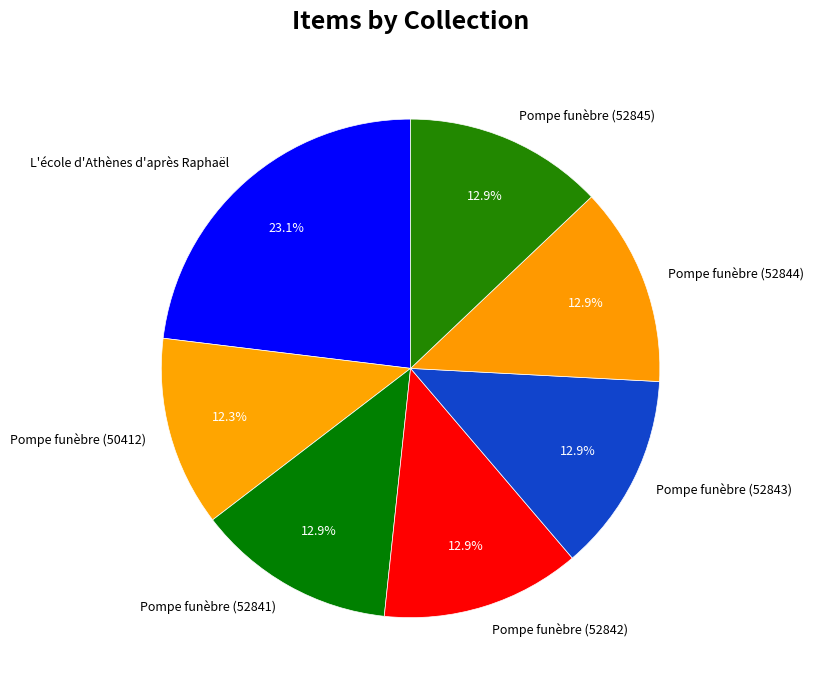

What is the smallest slice in the pie chart?

Pompe funèbre (50412)